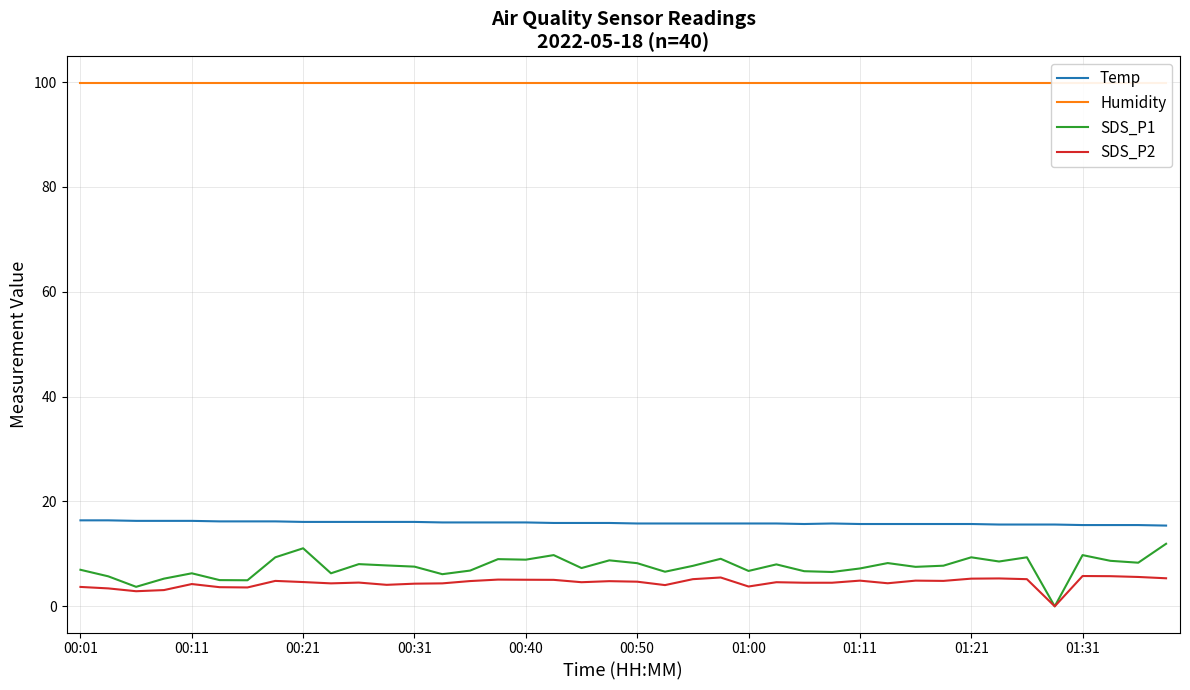

Is it true that SDS_P1 equals 11.3 at 00:11?

False